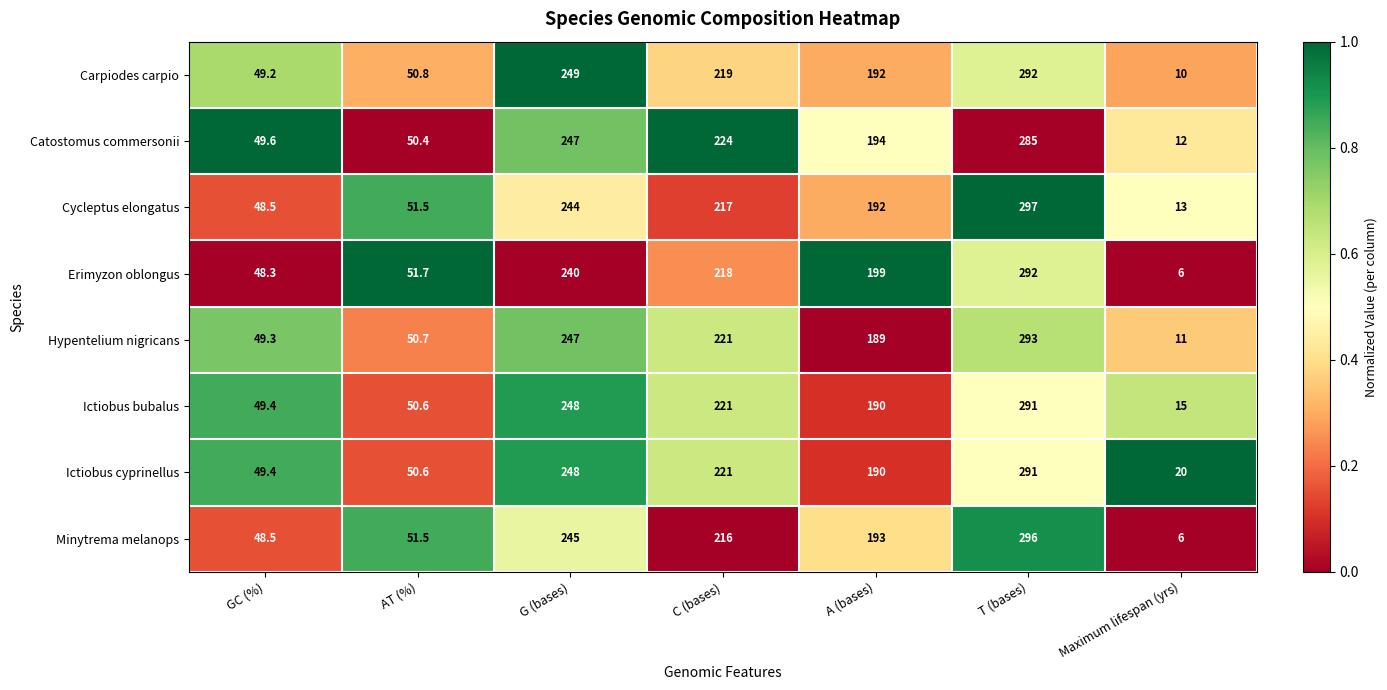

Which series has the largest total across all categories?

Ictiobus cyprinellus